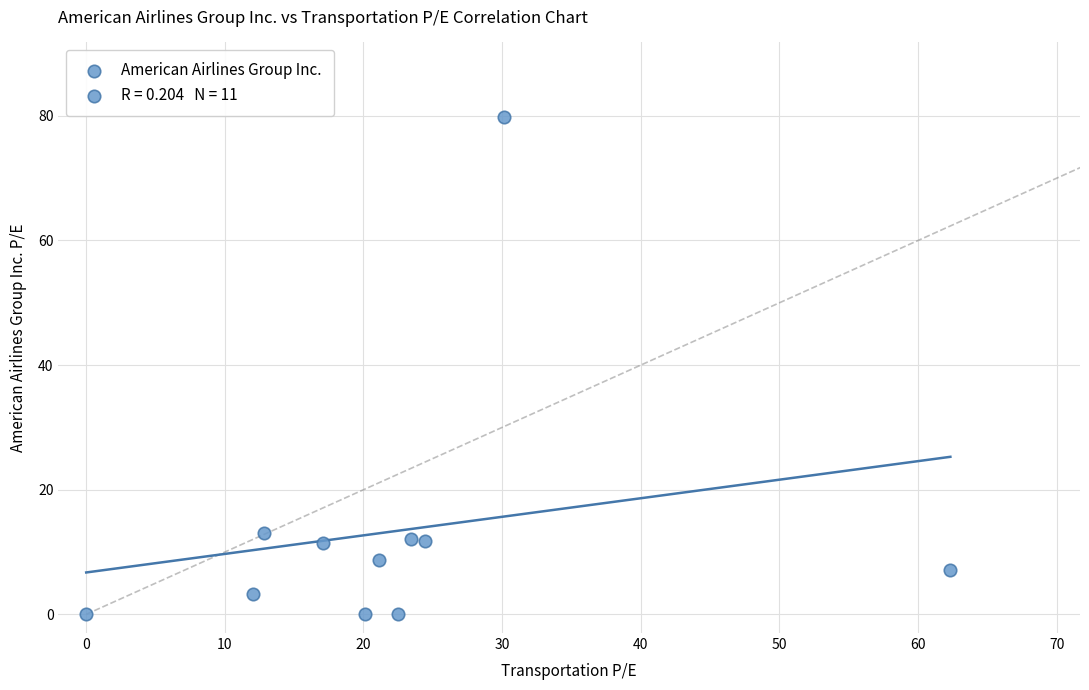

What Y value in the scatter plot is closest to 39?

13.0